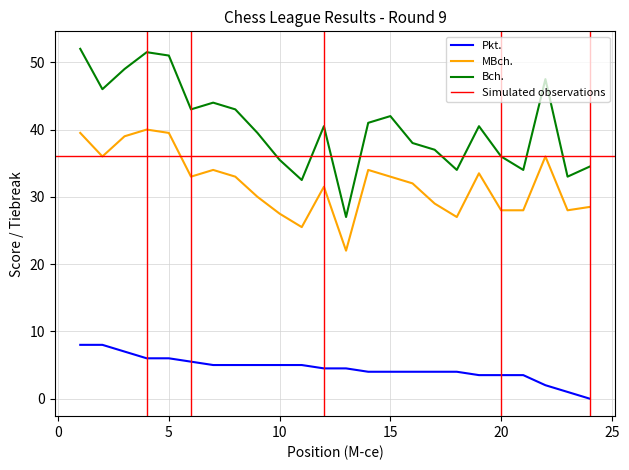

How many values in the MBch. series exceed 33?

9